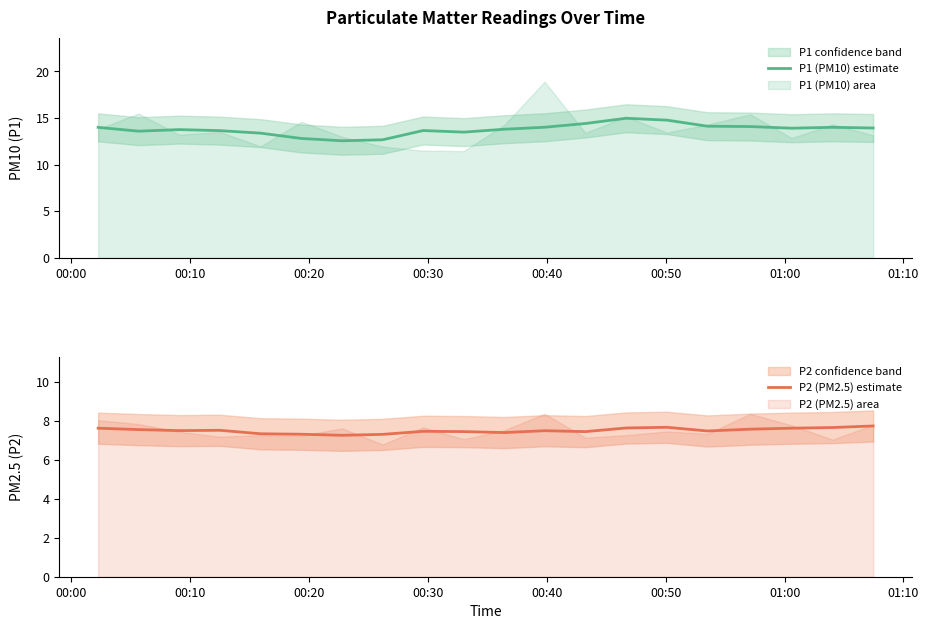

Which series has the largest range (max minus min)?

P1 (PM10) estimate